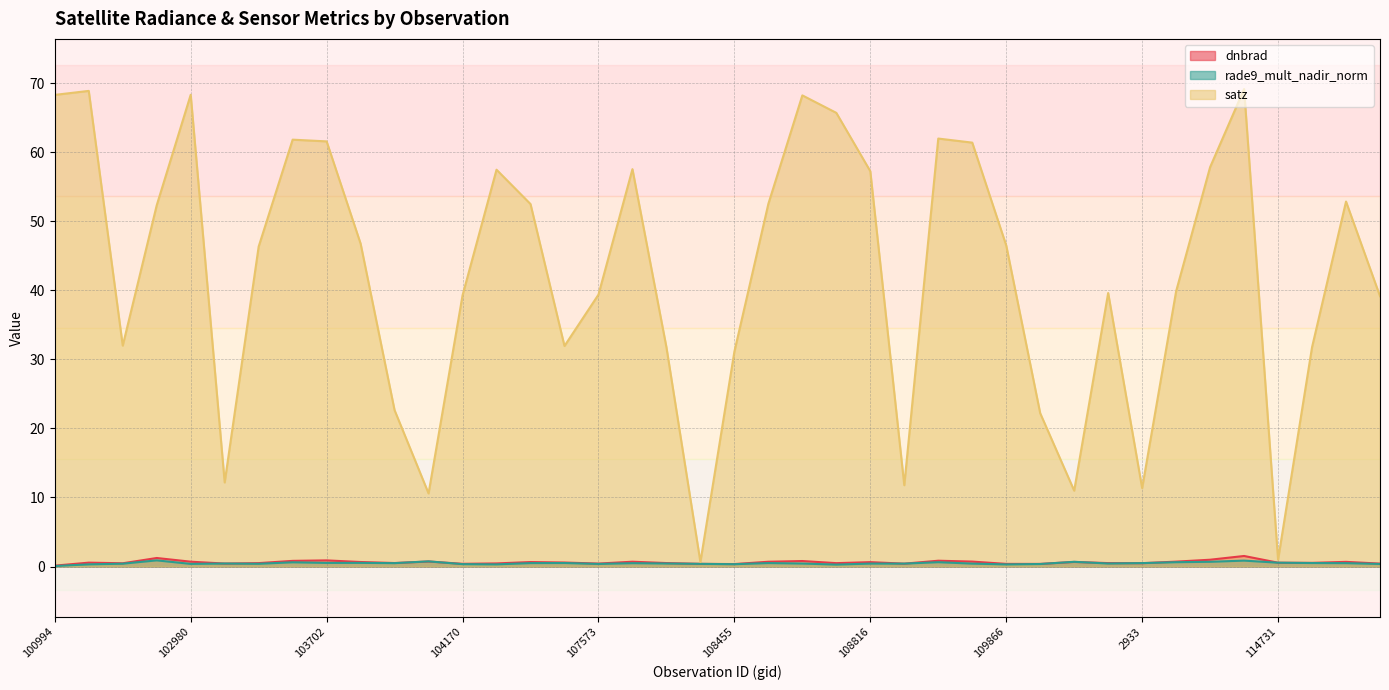

Between 103936 and 104287, which is larger?

103936